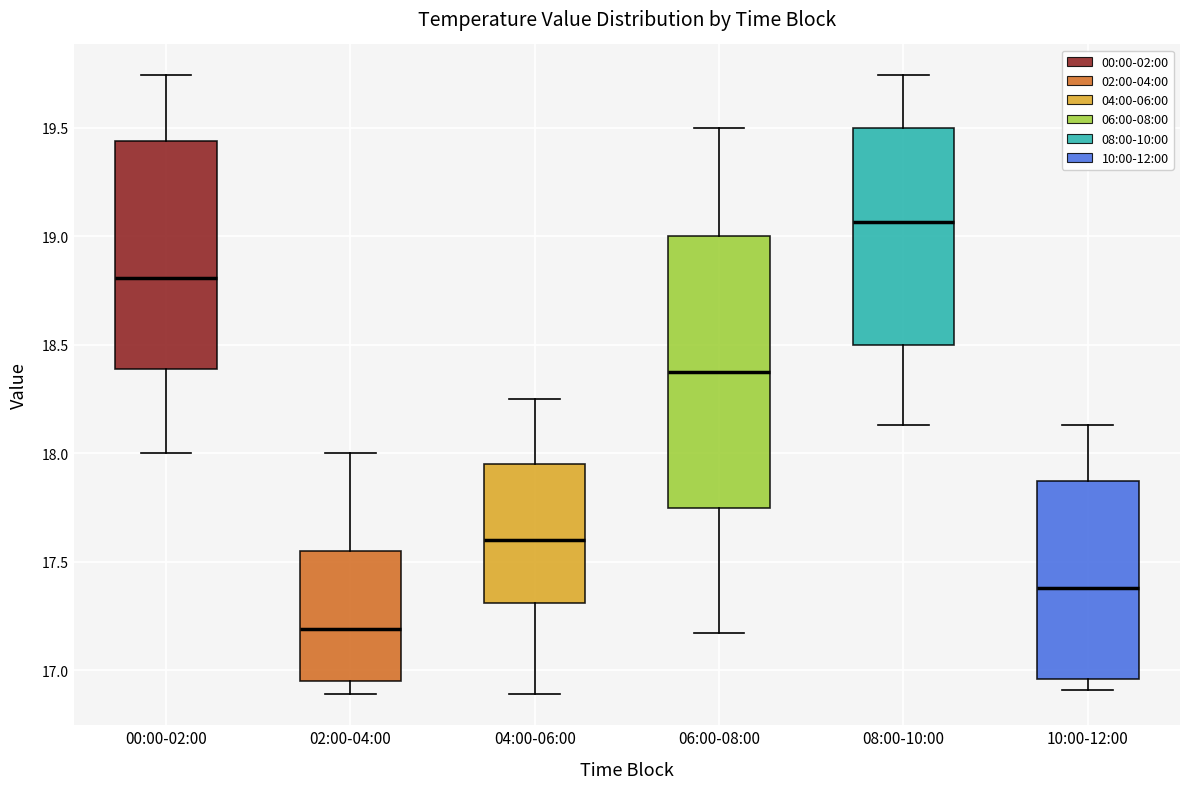

Reading left to right, transcribe this box plot: for each box, give where its median line is, the range the box spans, and where its two whiskers end, as read against the y-axis. The values are not printed on the chart, so give them approximately, as read against the axis.

00:00-02:00: median 18.80, box 18.40 to 19.45, whiskers 18.00 to 19.75
02:00-04:00: median 17.20, box 16.95 to 17.55, whiskers 16.90 to 18.00
04:00-06:00: median 17.60, box 17.30 to 17.95, whiskers 16.90 to 18.25
06:00-08:00: median 18.40, box 17.75 to 19.00, whiskers 17.15 to 19.50
08:00-10:00: median 19.05, box 18.50 to 19.50, whiskers 18.15 to 19.75
10:00-12:00: median 17.40, box 16.95 to 17.85, whiskers 16.90 to 18.15